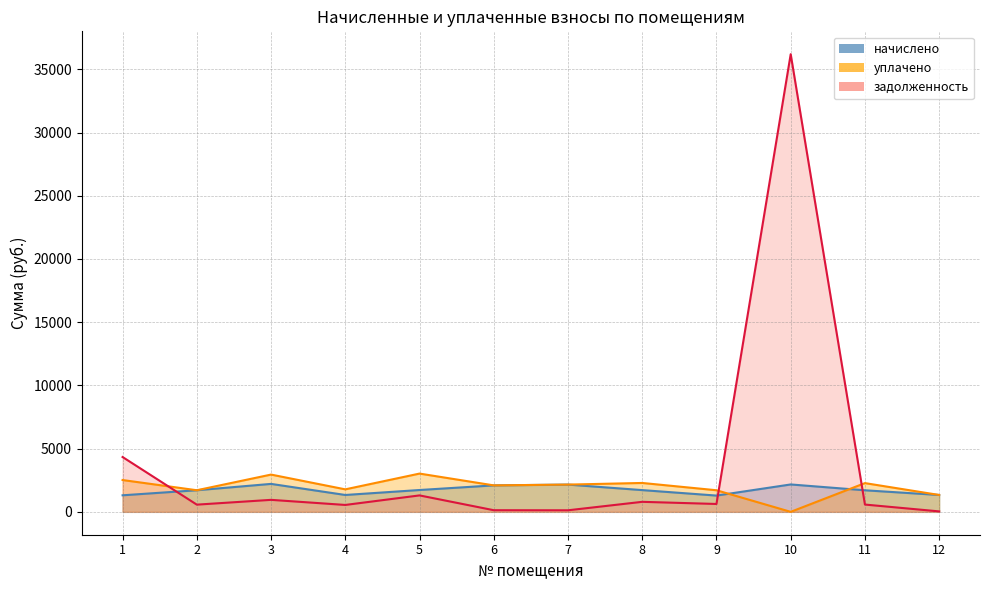

How many interior local peaks does the задолженность series have?

4